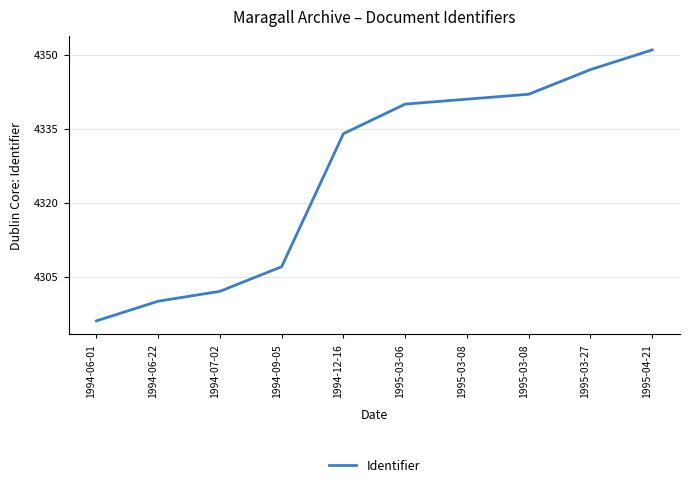

Is this an area chart (filled region under the line)?

No